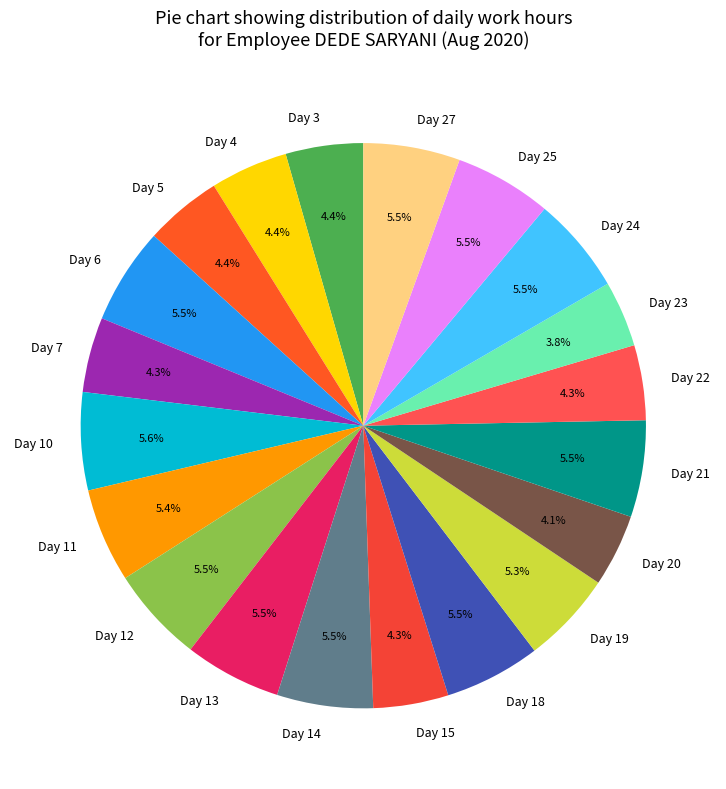

Combined, what portion of the pie is Day 23 and Day 5?

8.2%